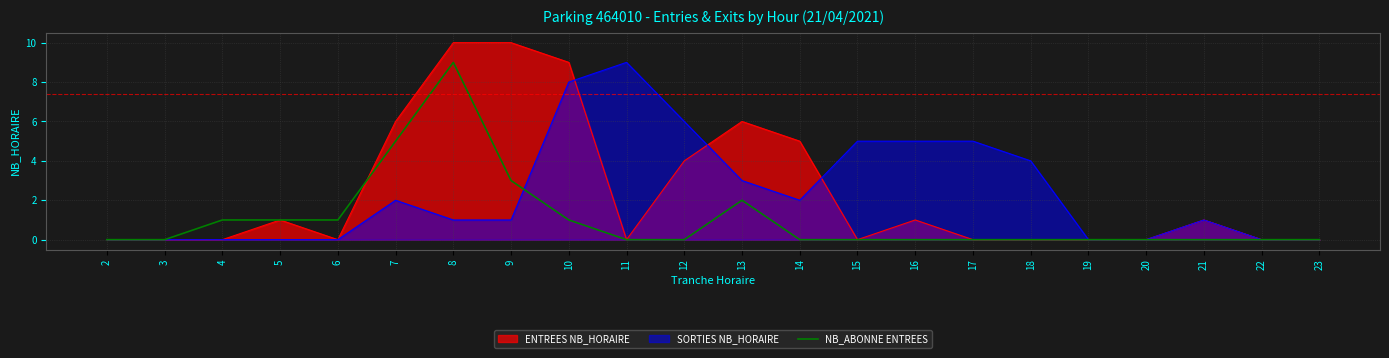

What is the change in value from 10 to 20?

-1